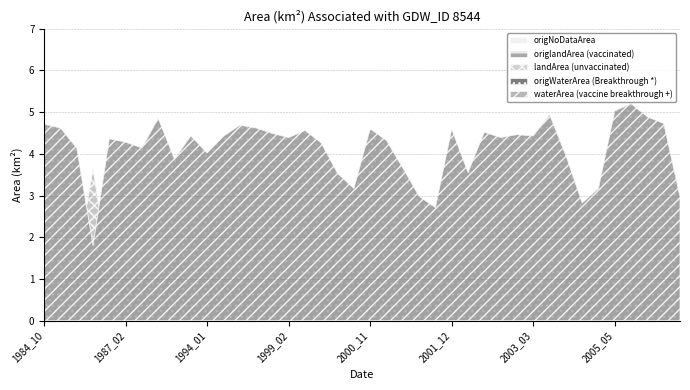

What is the approximate value of origlandArea at 1990_11?

0.6